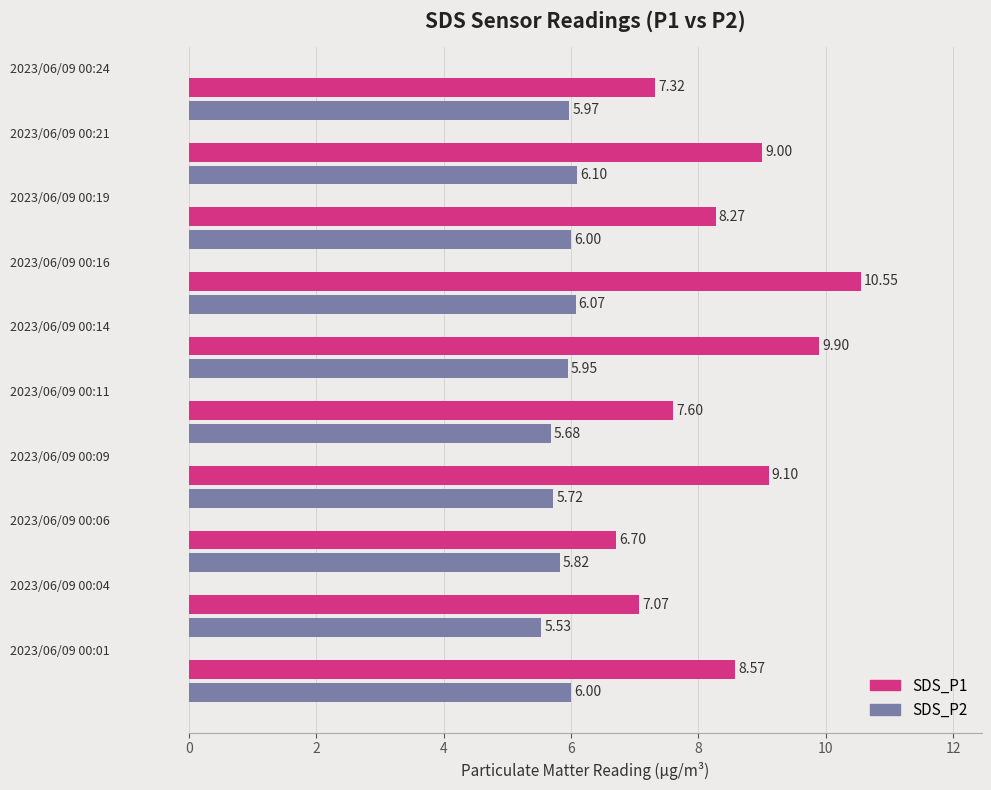

How many series are shown in this chart?

2